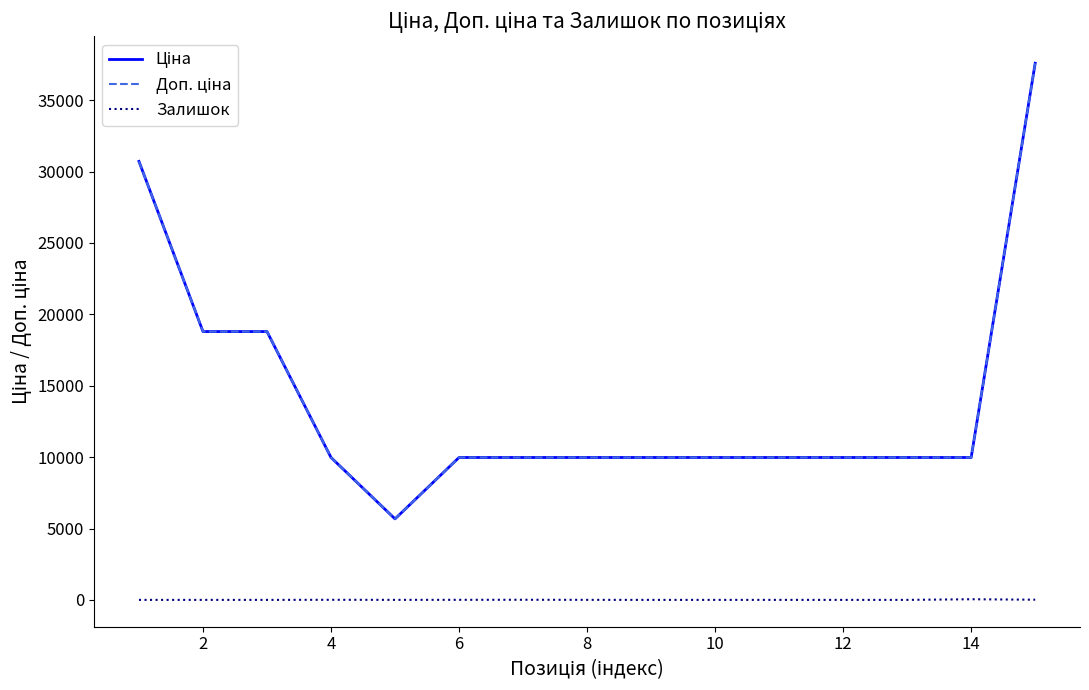

Does the chart display data point markers on the line(s)?

No